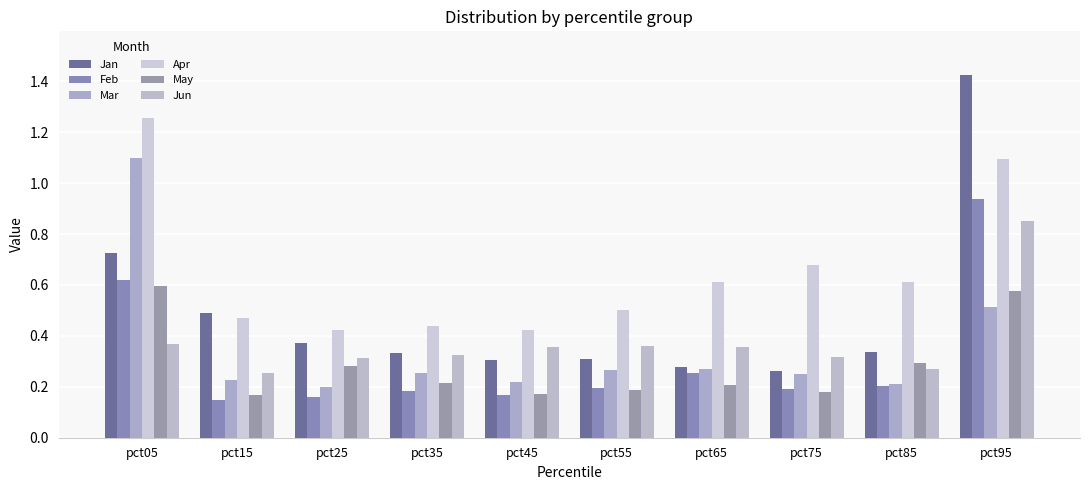

The value of Jan at pct65 is 0.2. True or false?

False